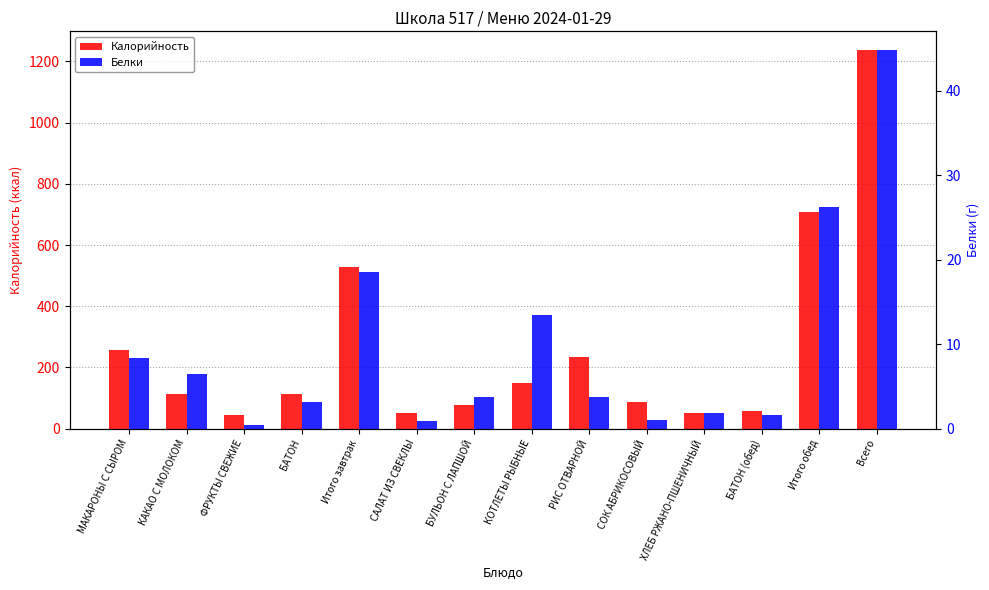

Is it true that Калорийность equals 112.0 at КАКАО С МОЛОКОМ?

True